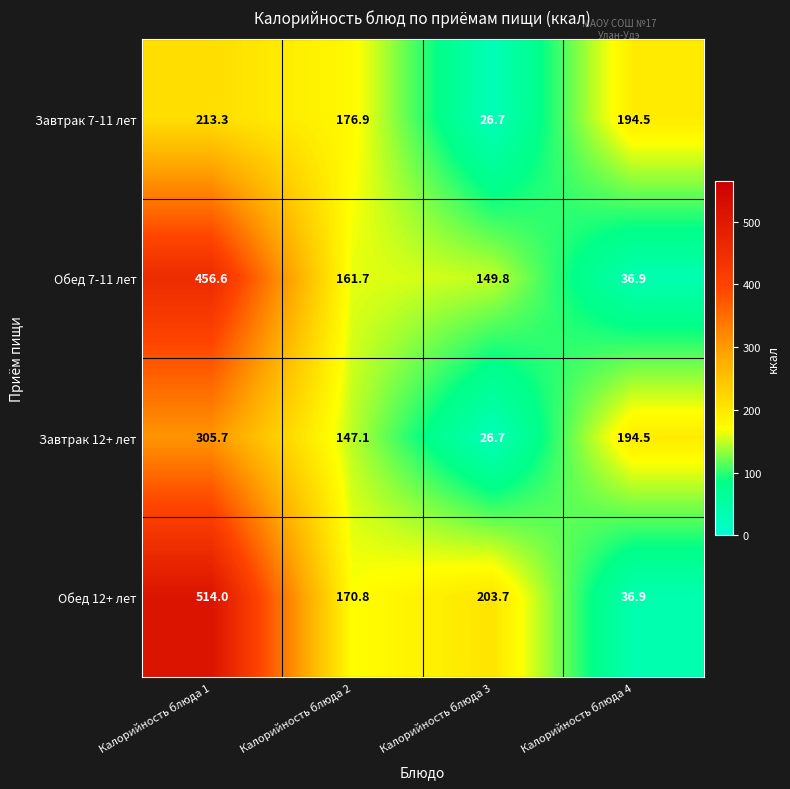

Reading left to right, list all the values displayed in this chart.

Завтрак 7-11 лет: Калорийность блюда 1=213.3	Калорийность блюда 2=176.9	Калорийность блюда 3=26.7	Калорийность блюда 4=194.5
Обед 7-11 лет: Калорийность блюда 1=456.6	Калорийность блюда 2=161.7	Калорийность блюда 3=149.8	Калорийность блюда 4=36.9
Завтрак 12+ лет: Калорийность блюда 1=305.7	Калорийность блюда 2=147.1	Калорийность блюда 3=26.7	Калорийность блюда 4=194.5
Обед 12+ лет: Калорийность блюда 1=514.0	Калорийность блюда 2=170.8	Калорийность блюда 3=203.7	Калорийность блюда 4=36.9